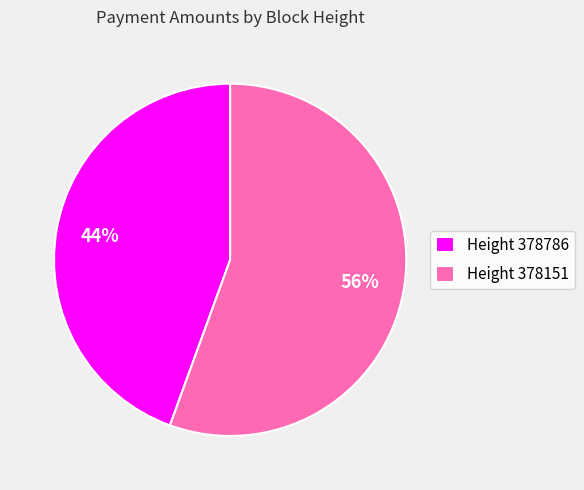

Which has a higher value, Height 378151 or Height 378786?

Height 378151